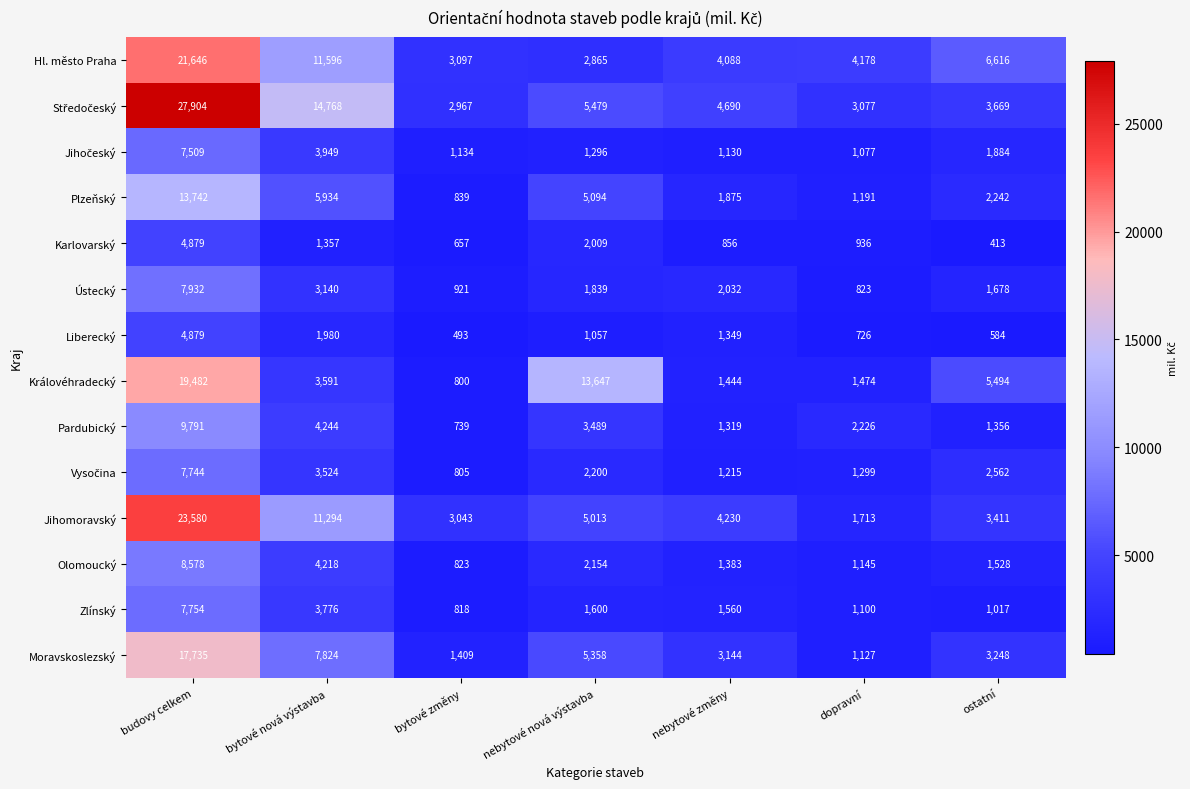

How many series are shown in this chart?

14